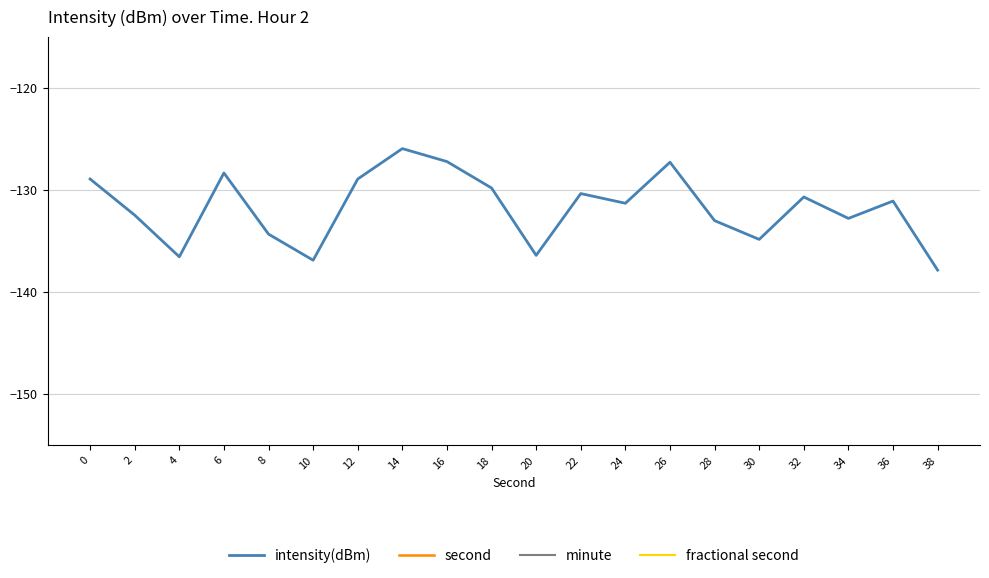

At 0, list the series in order from smallest to largest.

intensity(dBm), second, minute, fractional second